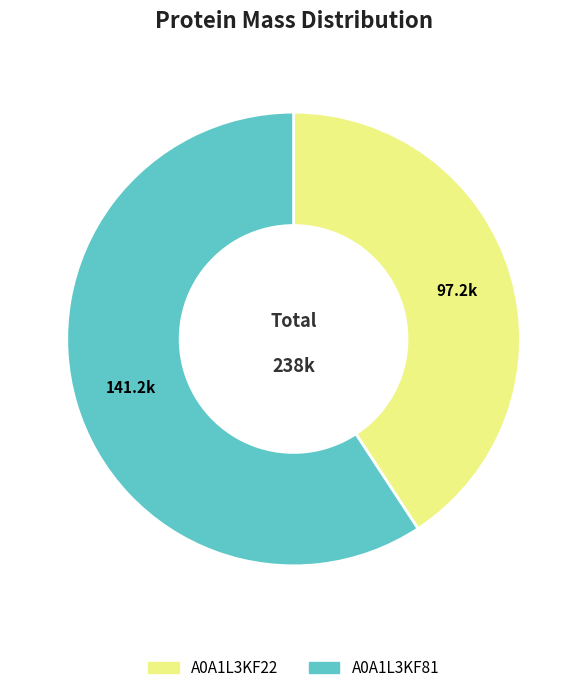

Does any single category account for the majority?

Yes